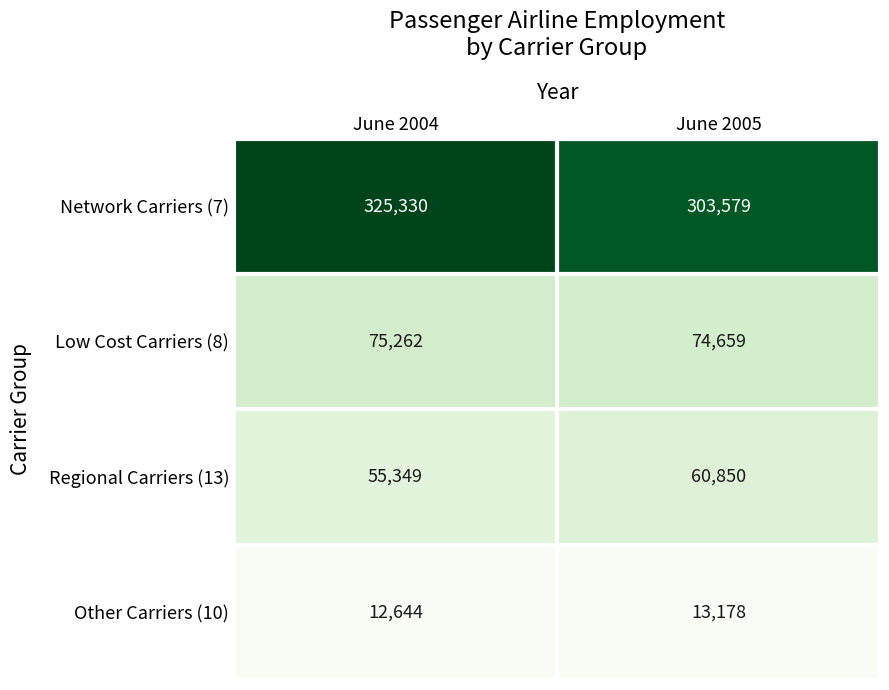

At which category is the sum across all series the highest?

June 2004